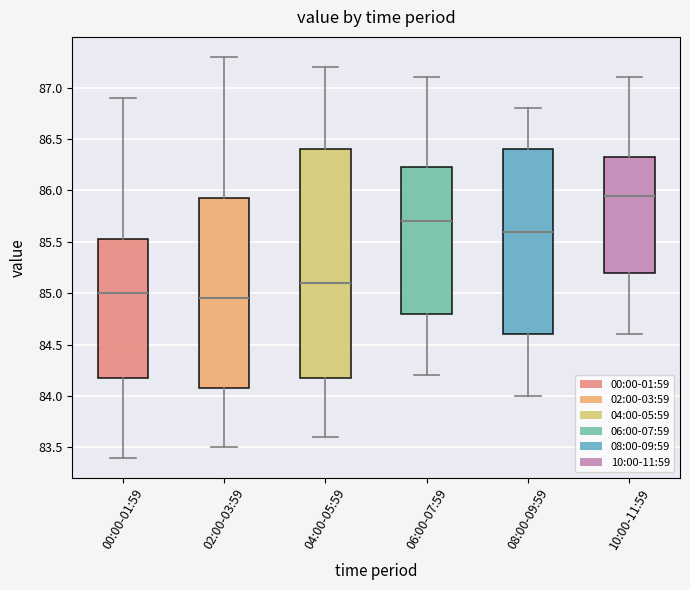

Which box is the tallest, from its lower edge to its upper edge?

04:00-05:59